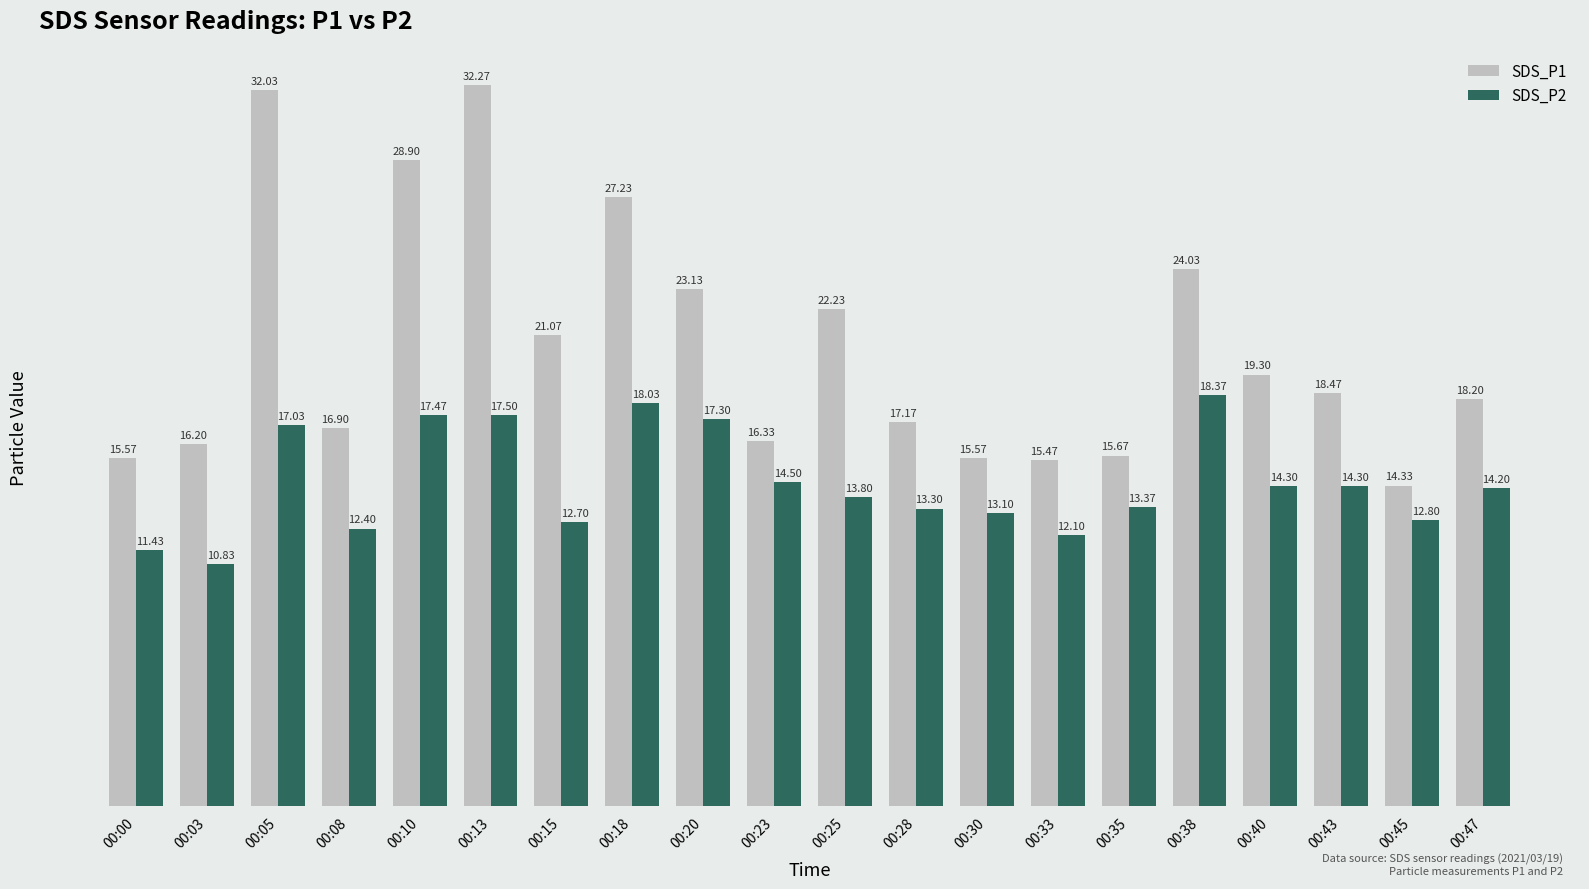

Is the value of SDS_P2 at 00:33 greater than the value of SDS_P1 at 00:08?

No